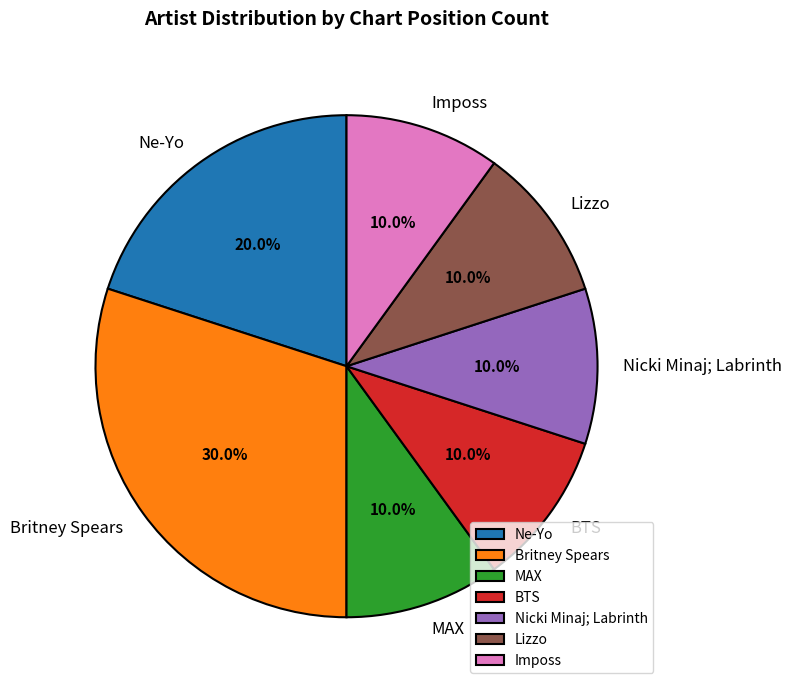

The Nicki Minaj; Labrinth slice represents 1% of the pie. True or false?

False